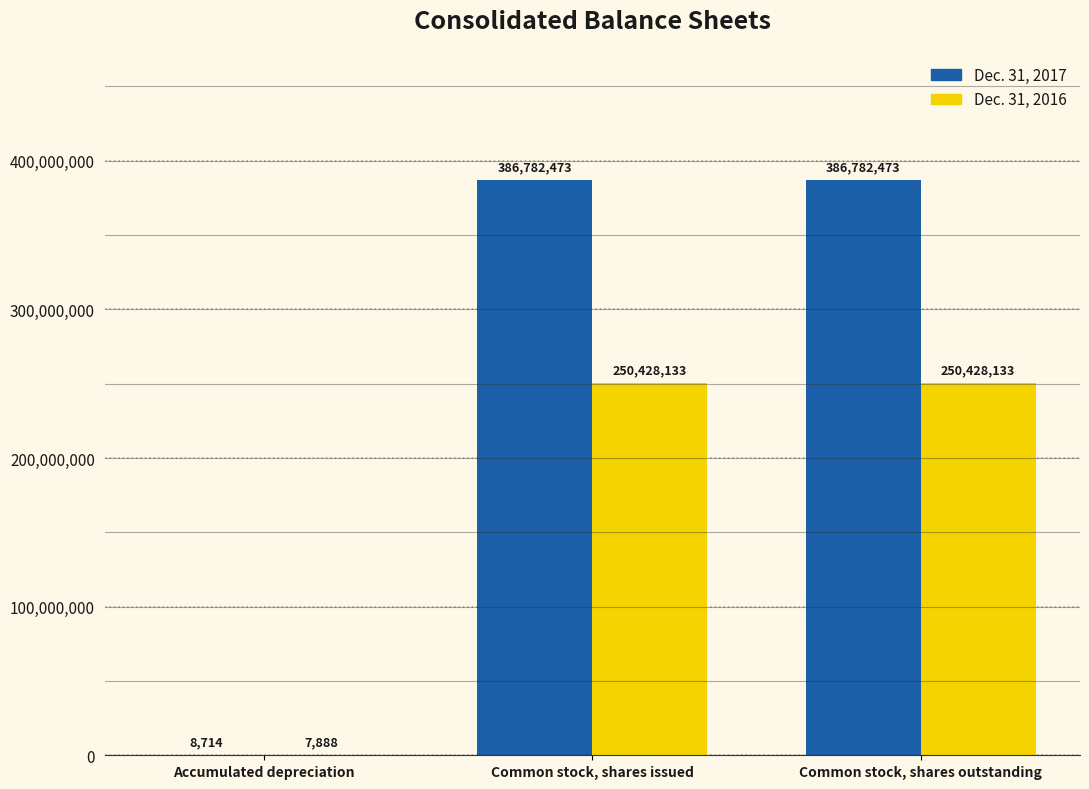

What is the sum of all Dec. 31, 2016 values?

500864154